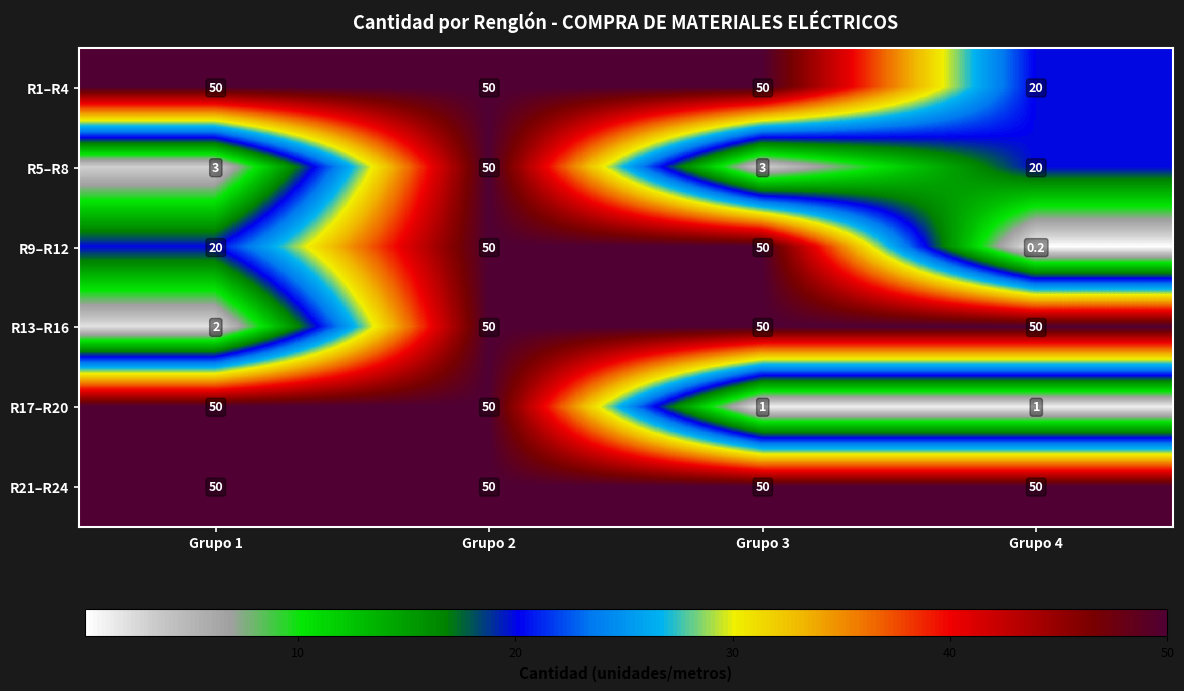

What is the total value across all series at Grupo 4?

141.2